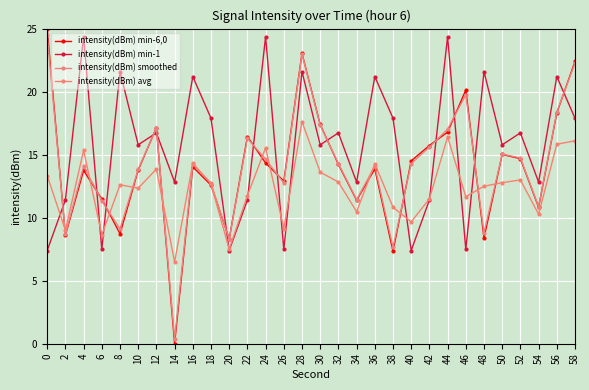

How many positive values does the intensity(dBm) min-6,0 series have?

29